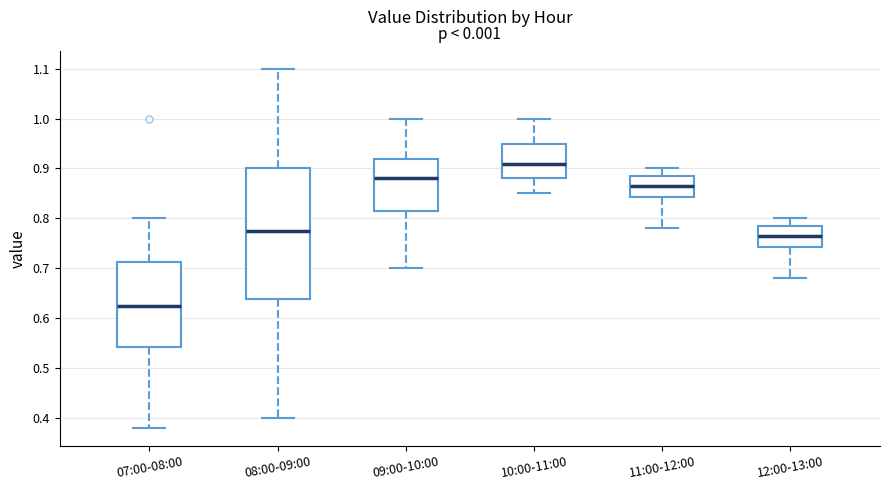

Where does the upper whisker of the box for 08:00-09:00 end on the y-axis? The values are not printed on the chart, so give them approximately, as read against the axis.

1.10